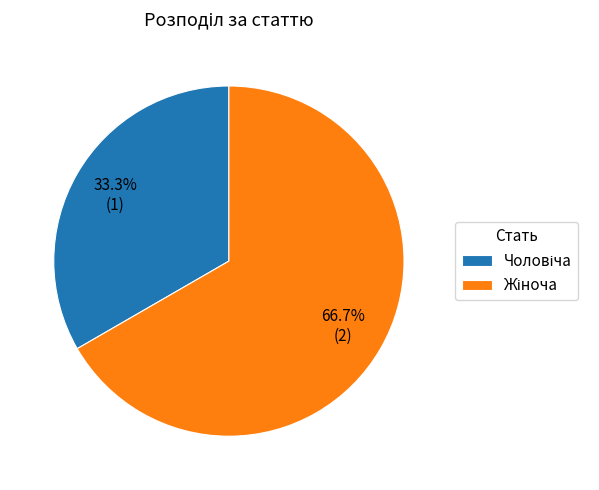

To the nearest percent, what is the difference between the largest and smallest slice percentages?

33%